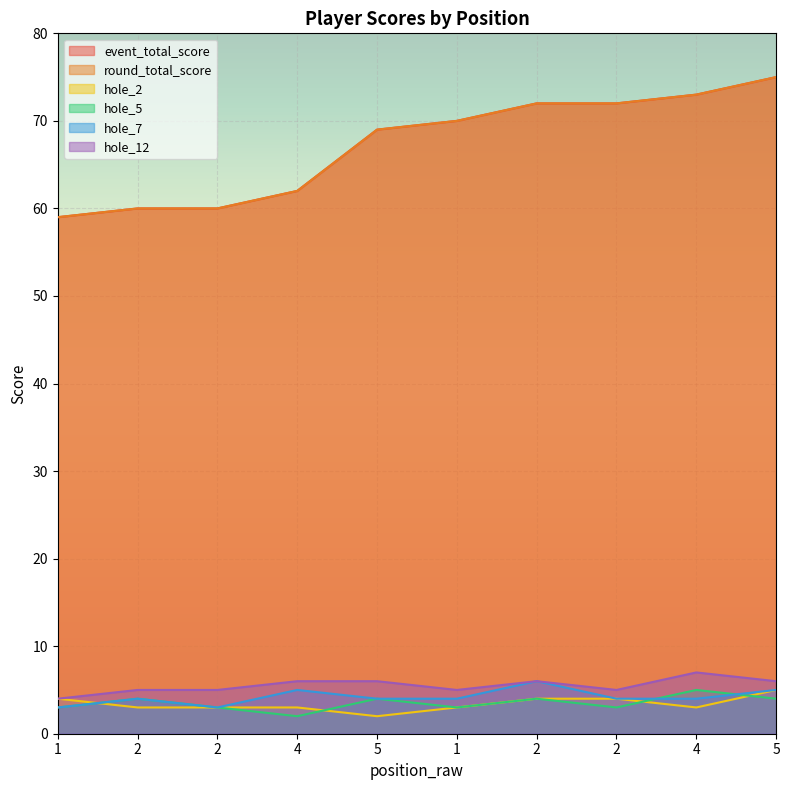

Reading right to left, what are all the values shown in this chart?

event_total_score: 75	73	72	72	70	69	62	60	60	59
round_total_score: 75	73	72	72	70	69	62	60	60	59
hole_2: 5	3	4	4	3	2	3	3	3	4
hole_5: 4	5	3	4	3	4	2	3	4	3
hole_7: 5	4	4	6	4	4	5	3	4	3
hole_12: 6	7	5	6	5	6	6	5	5	4